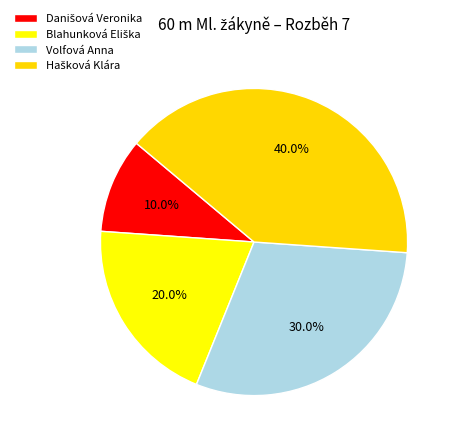

How many segments does this pie chart have?

4